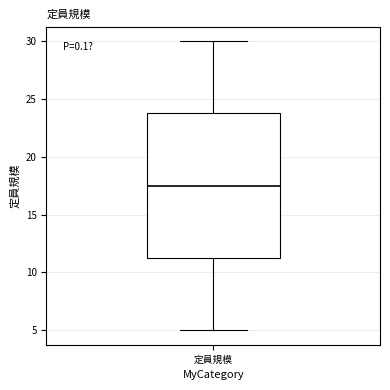

Where does the median line of the box for 定員規模 sit on the y-axis? The values are not printed on the chart, so give them approximately, as read against the axis.

17.5